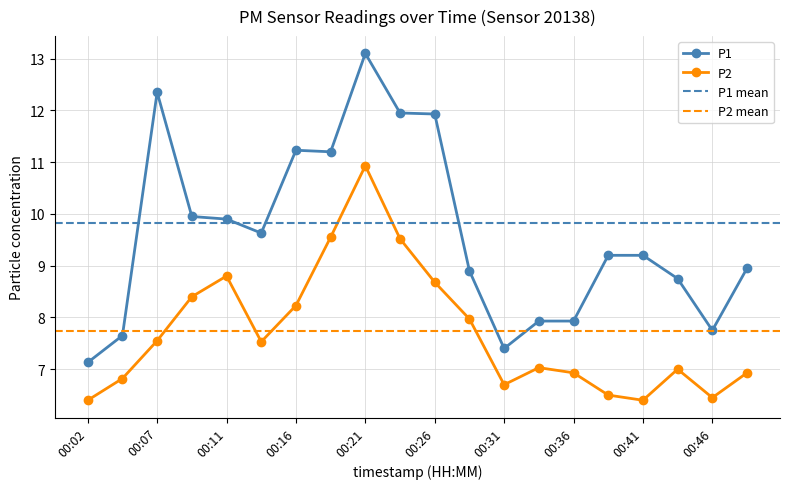

How many interior local valleys does the P1 series have?

4